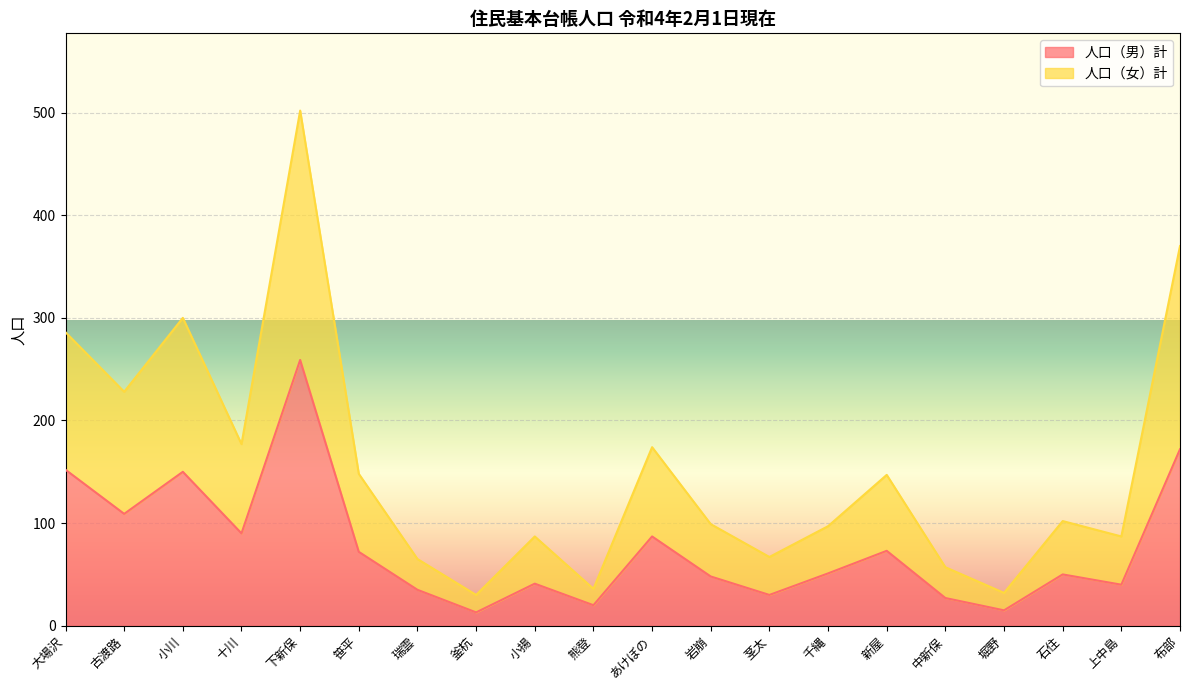

What is the smallest value displayed?

13